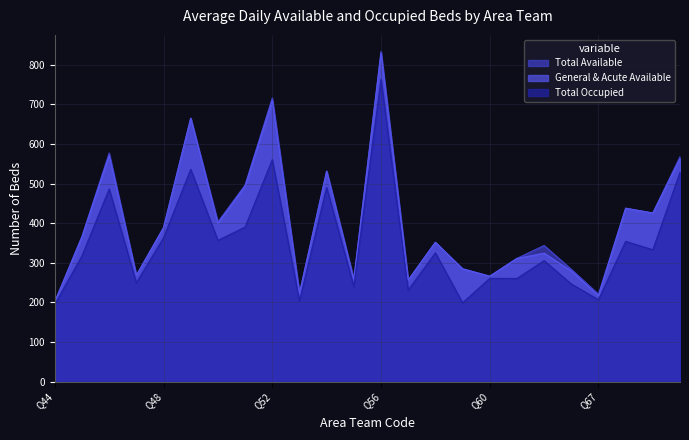

What is the difference between the maximum and minimum values in the Total Occupied series?

567.0